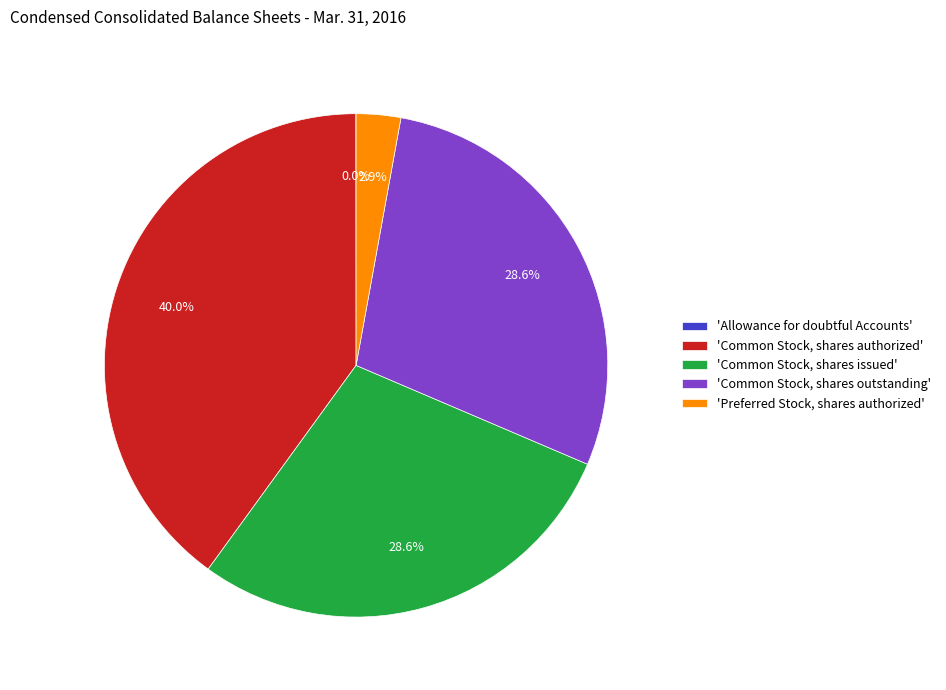

What is the total percentage of 'Common Stock, shares outstanding' and 'Common Stock, shares issued'?

57.1%